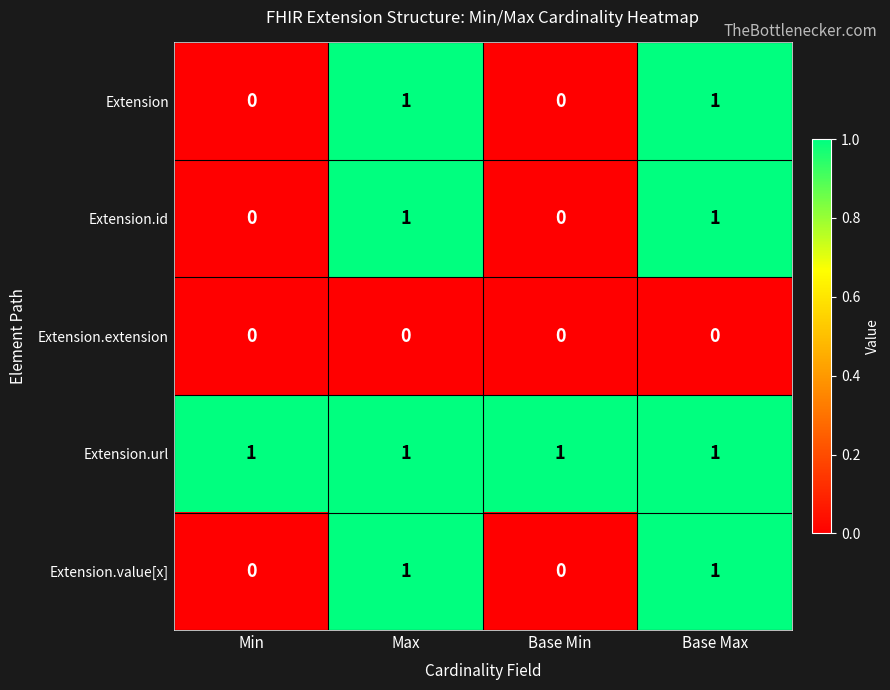

True or false: Extension.url has a value of 1 at Max.

True